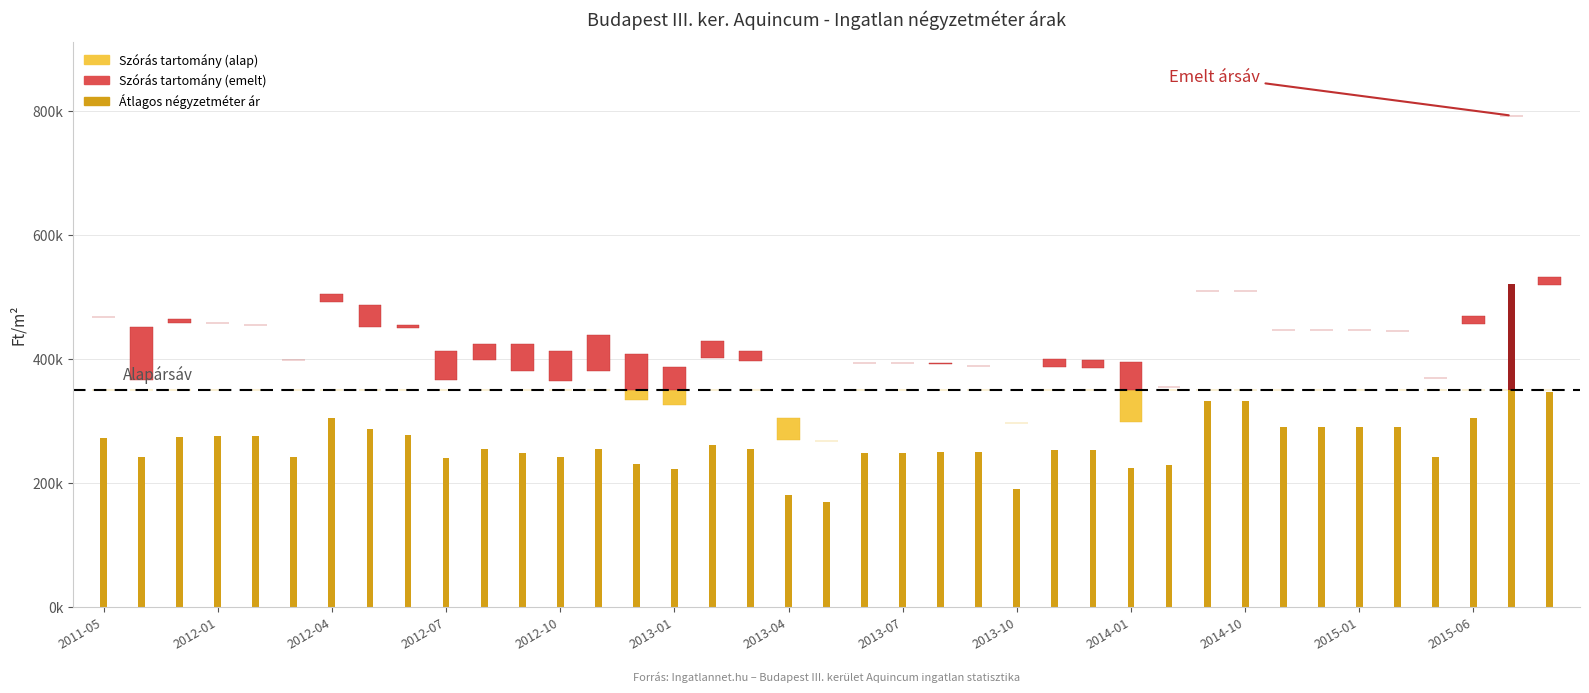

What is the sum of the Átlagos négyzetméter ár values at 2013-11 and 2013-07?

502688